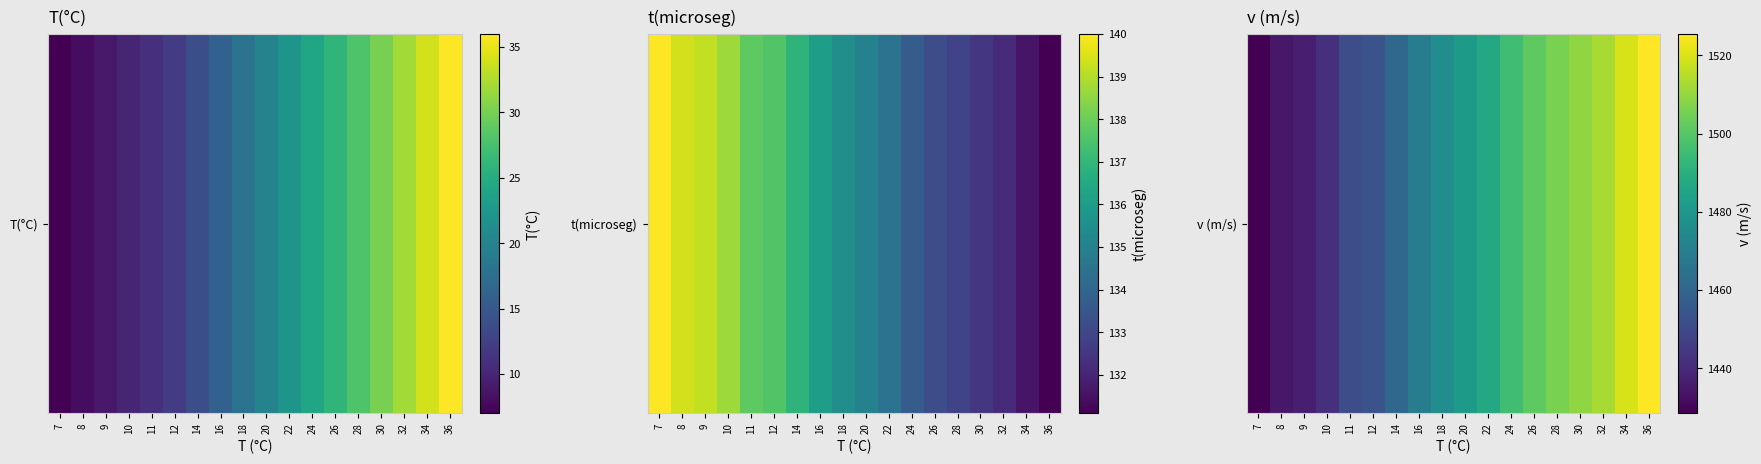

What is the sum of the values at 18 and 8?

2910.7